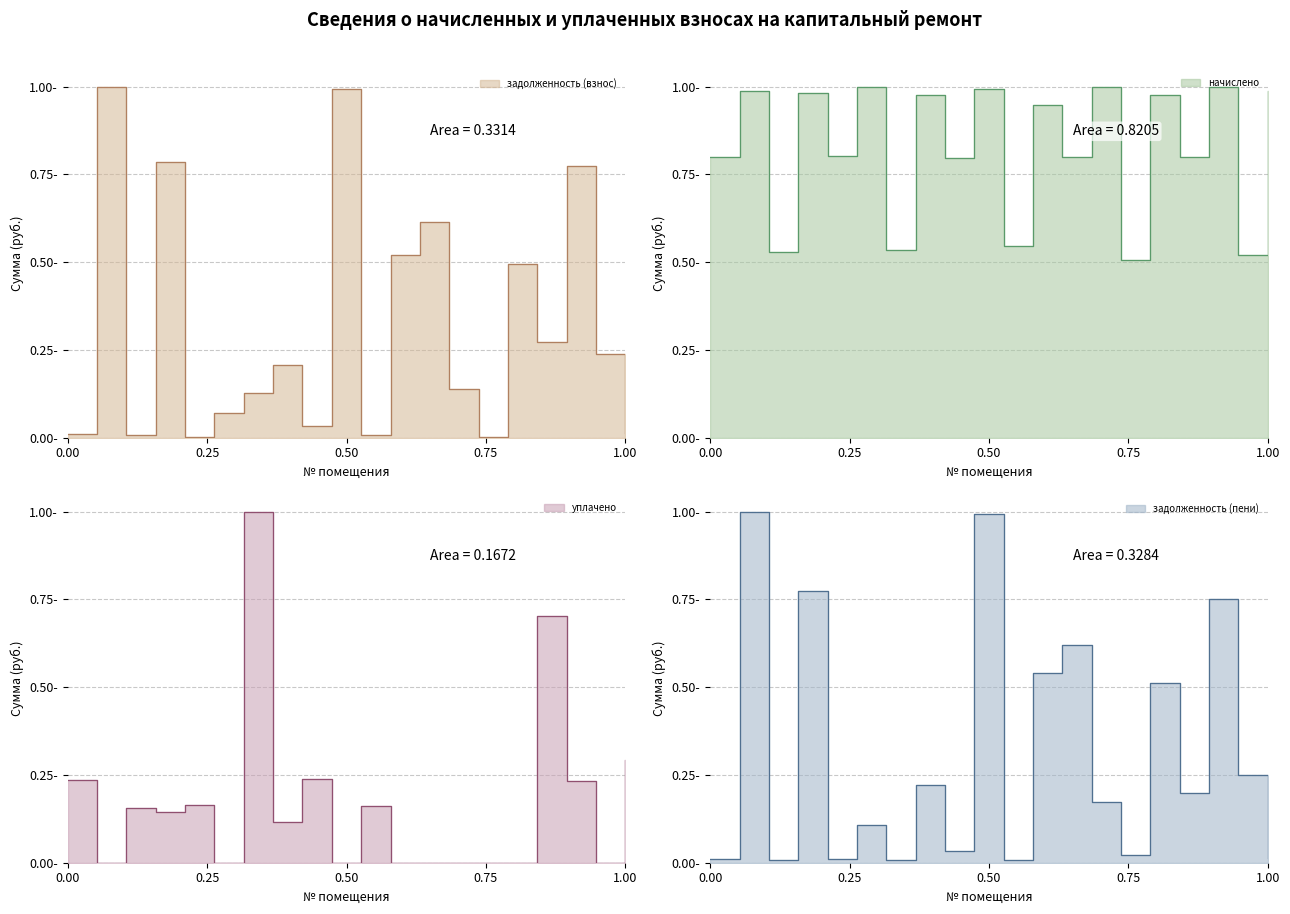

What is the difference between the highest and lowest values at 16?

1.0